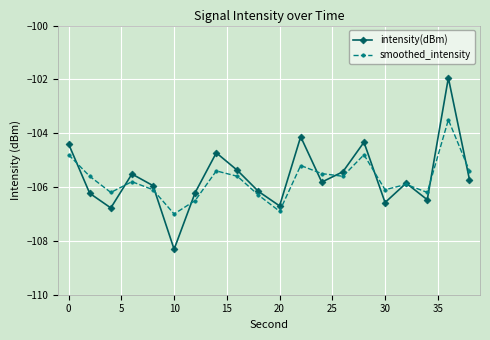

Which series has the largest range (max minus min)?

intensity(dBm)